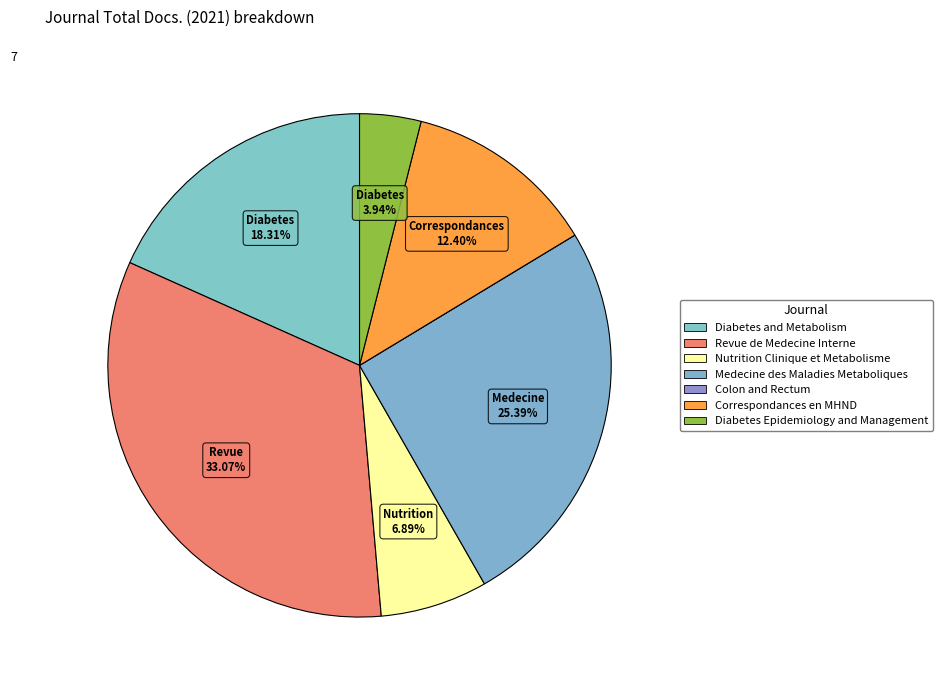

Is Colon and Rectum the majority of the pie?

No